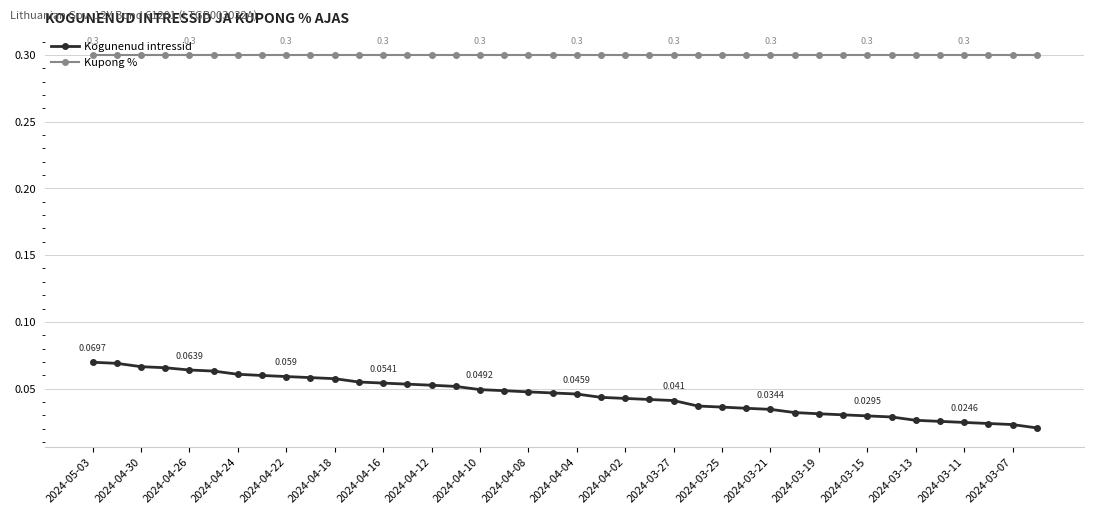

Rank the series by their average value, from highest to lowest.

Kupong %, Kogunenud intressid